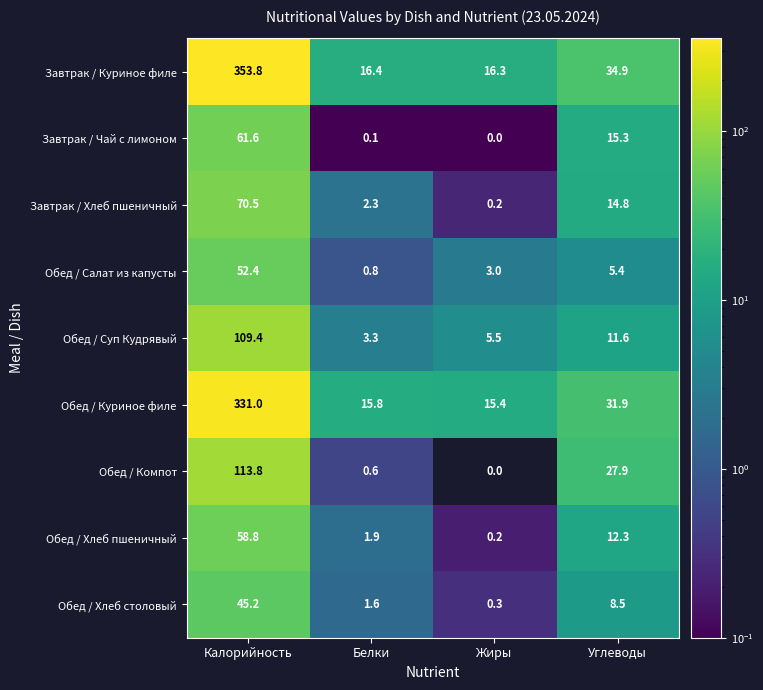

Which category has the highest value in the Завтрак / Куриное филе series?

Калорийность